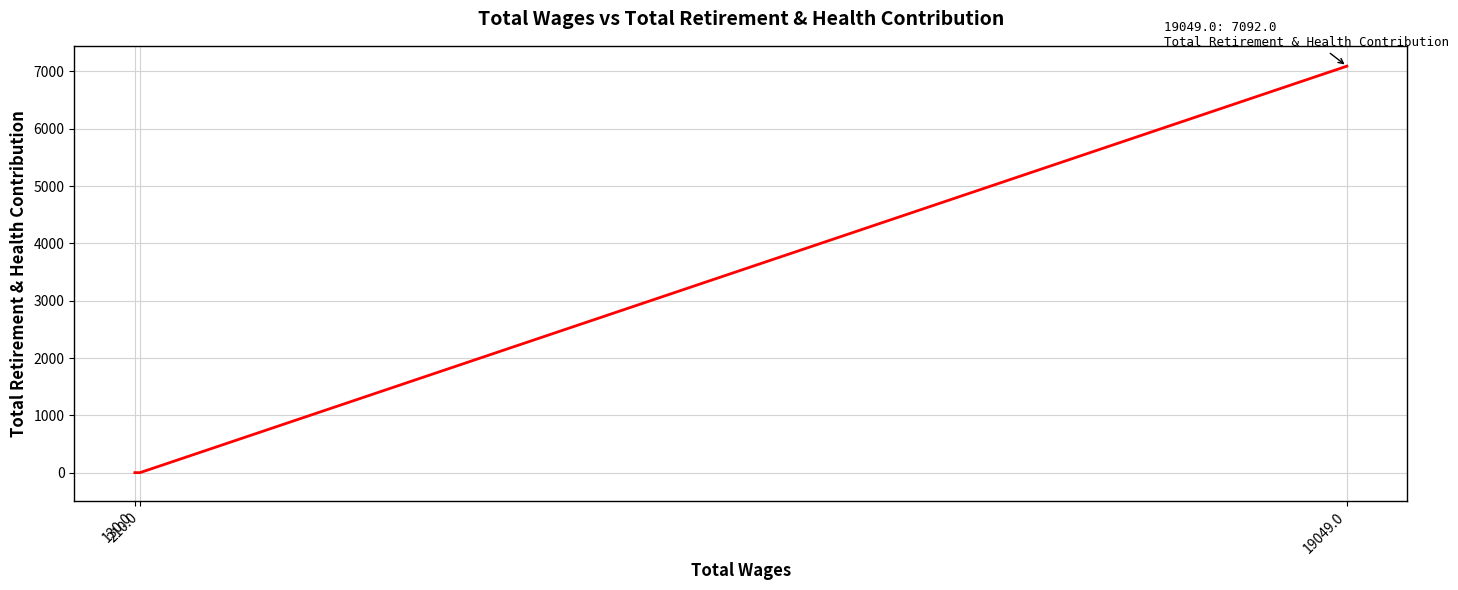

Rank the categories by value from highest to lowest.

19049.0, 210.0, 130.0